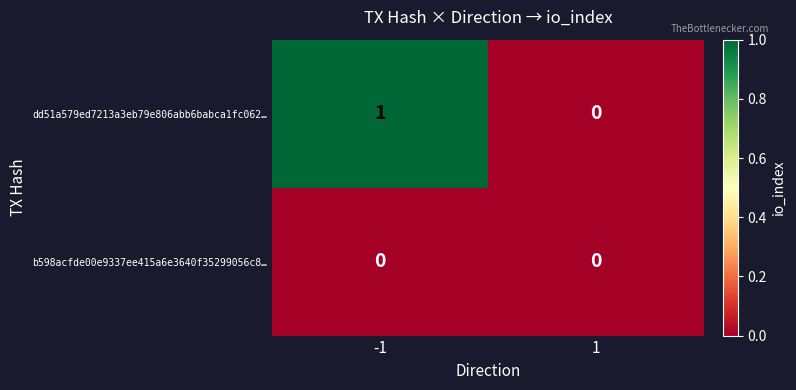

The value of dd51a579ed7213a3eb79e806abb6babca1fc062… at 1 is 1. True or false?

False